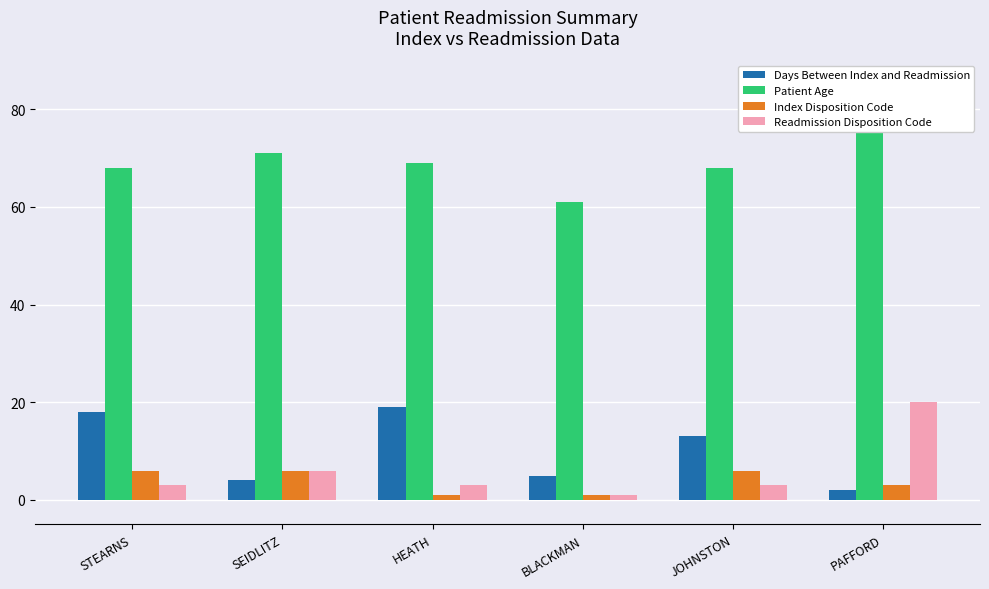

What is the average value of the Readmission Disposition Code series?

6